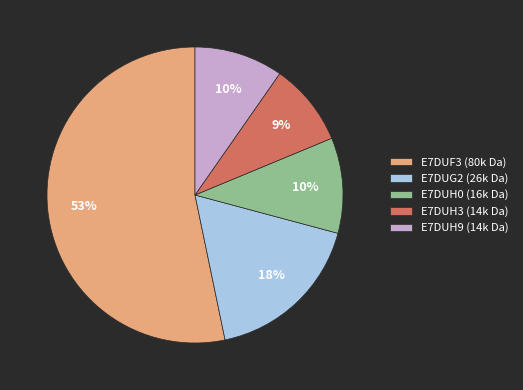

What is the smallest slice in the pie chart?

E7DUH3